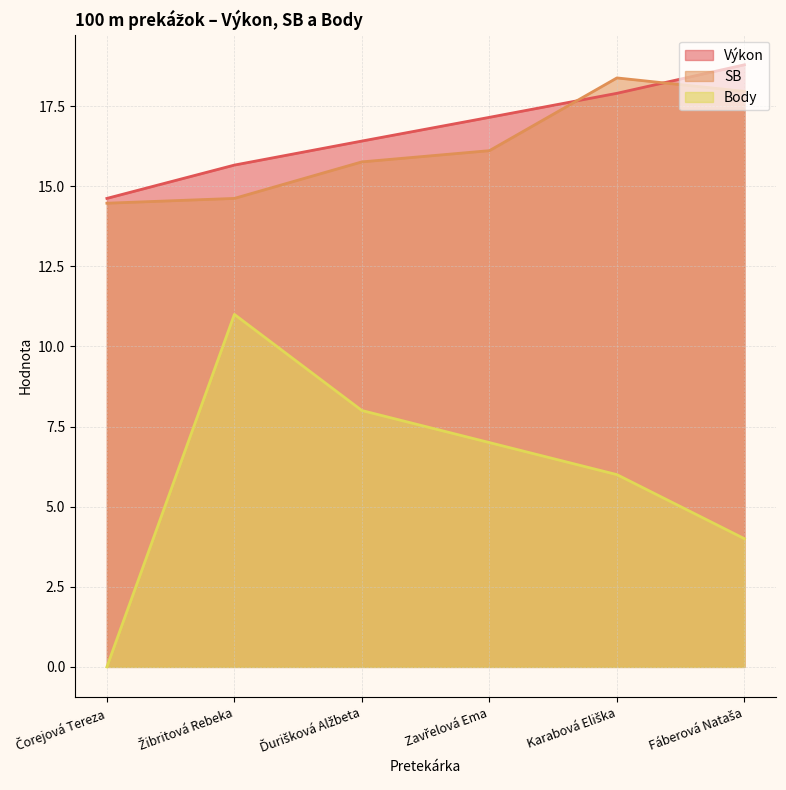

True or false: Výkon and SB cross at least once.

True